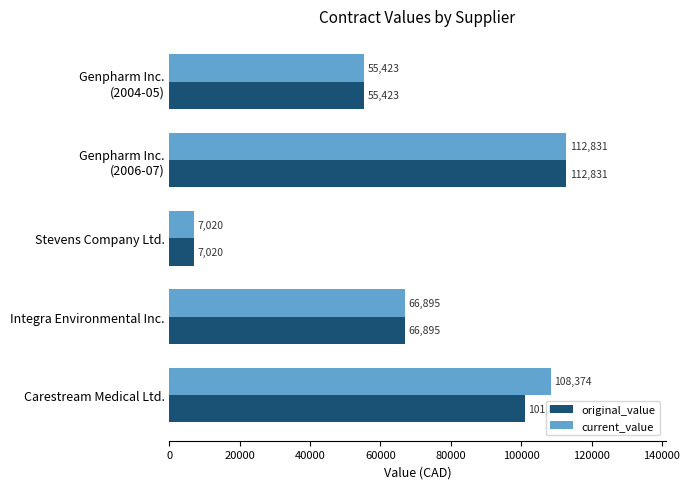

Rank the series by their average value, from highest to lowest.

current_value, original_value